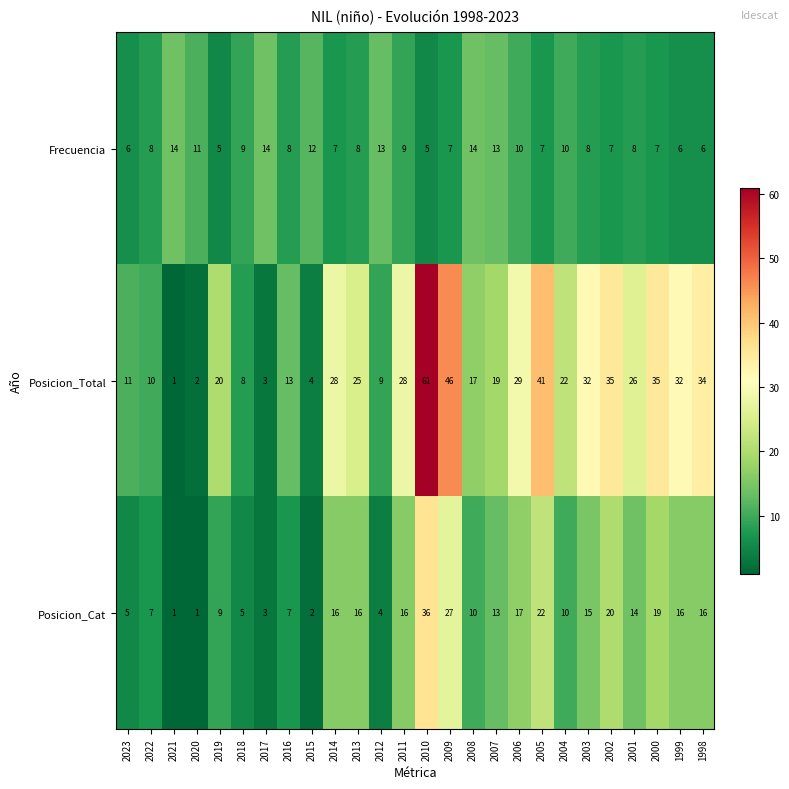

At which category is the sum across all series the highest?

2010